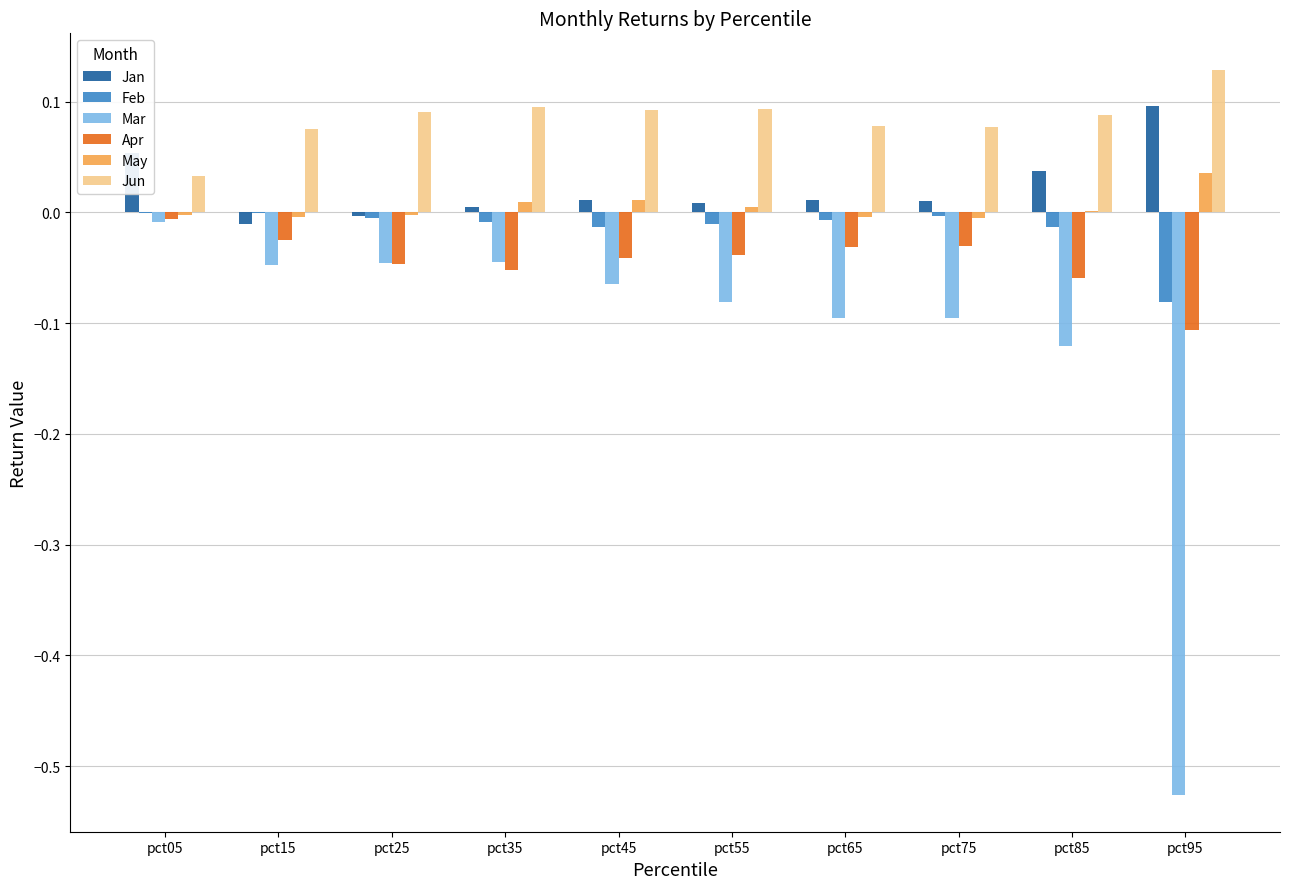

How many series are shown in this chart?

6